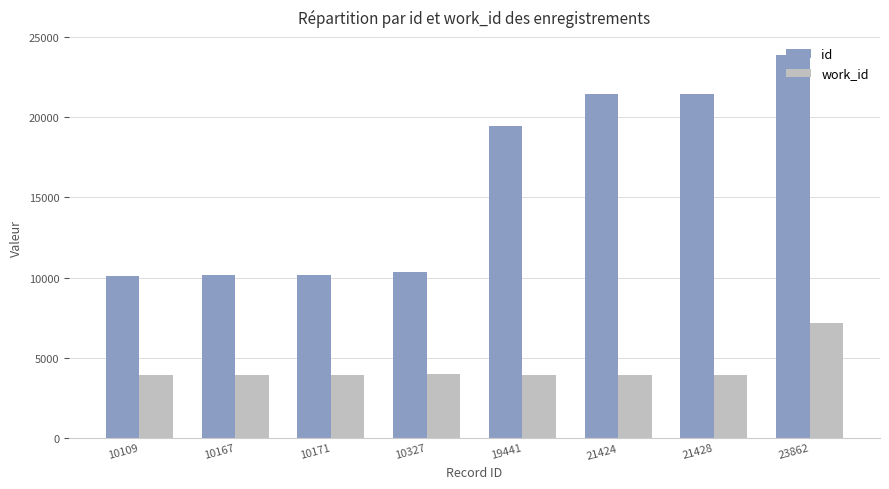

Rank the series by their average value, from lowest to highest.

work_id, id